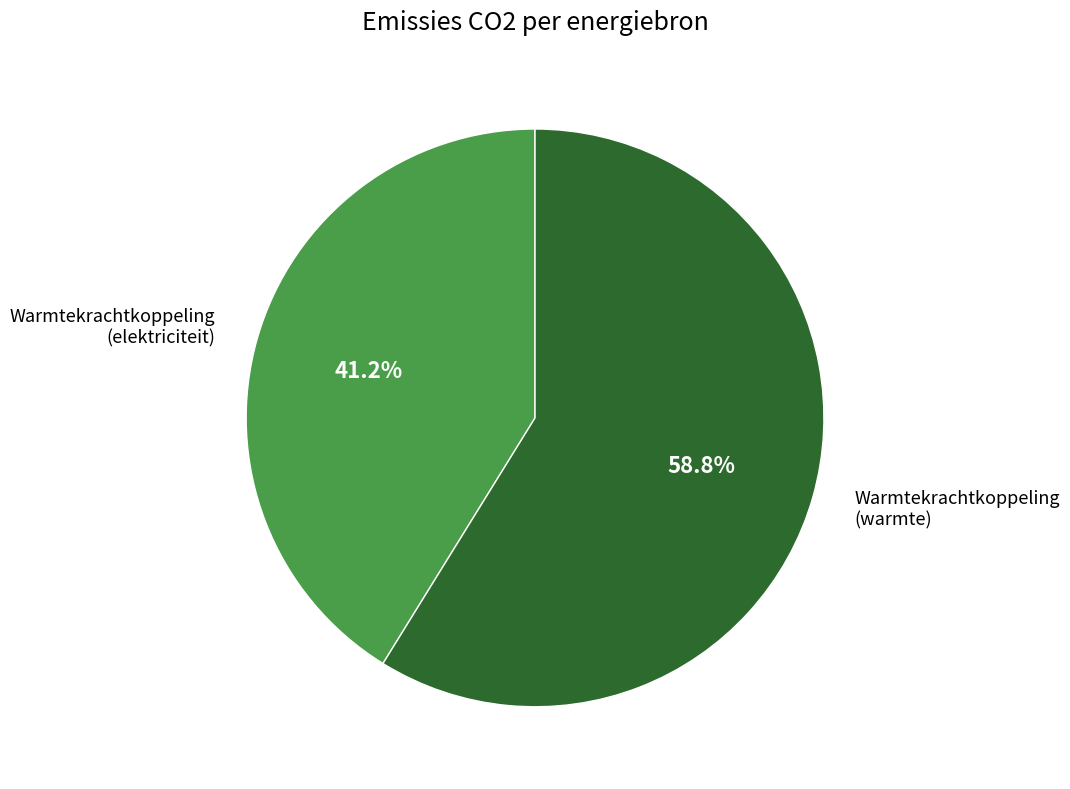

To the nearest percent, what is the difference between the largest and smallest slice percentages?

18%